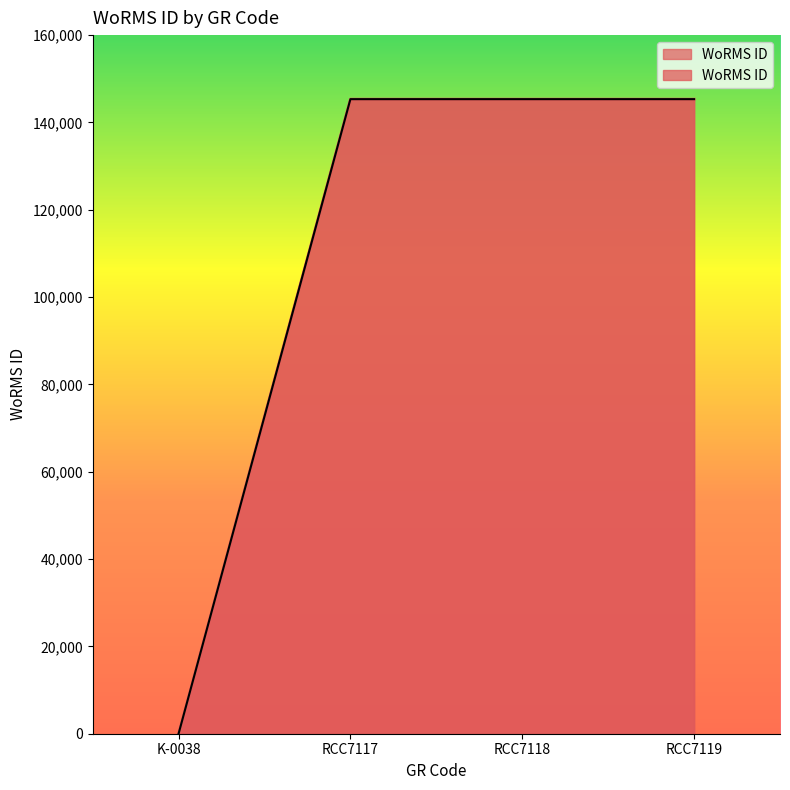

What is the label of the 3rd point from the right?

RCC7117